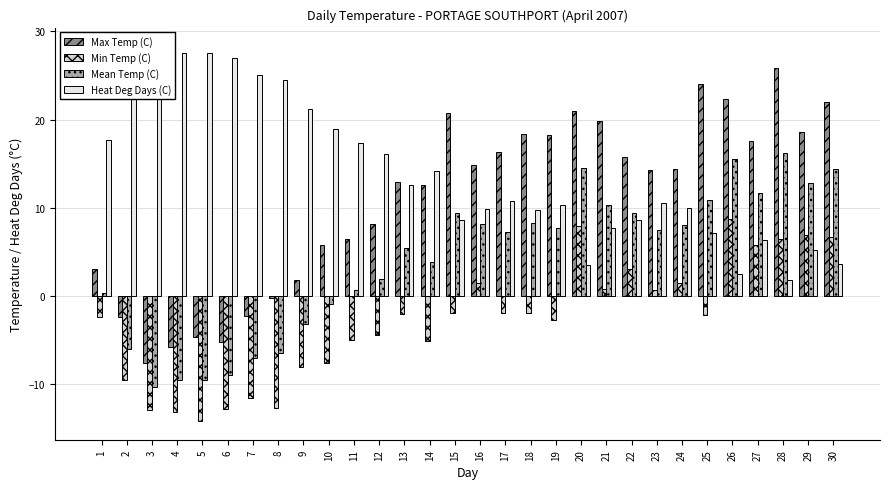

Which series has the largest total across all categories?

Heat Deg Days (C)